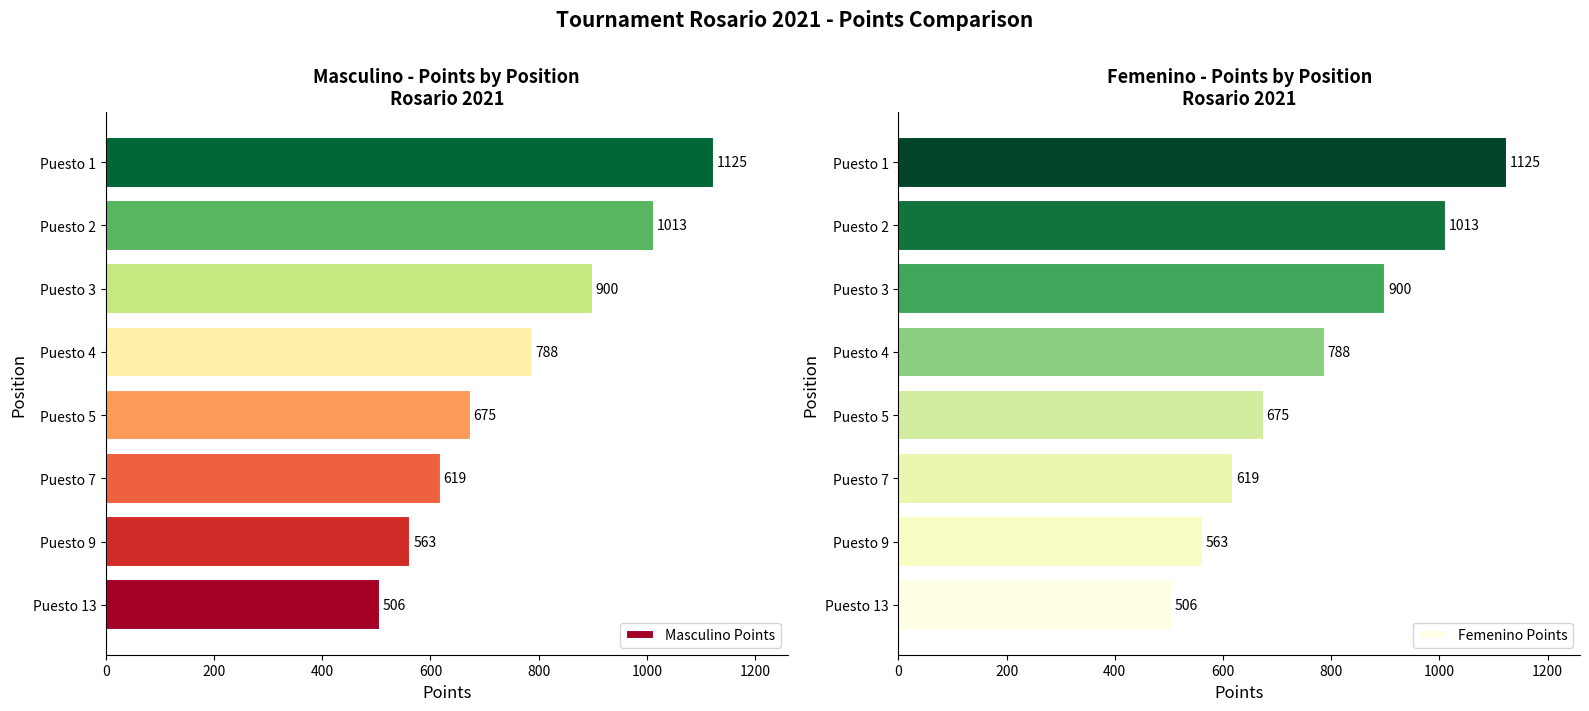

What is the lowest value of the Femenino Points series?

506